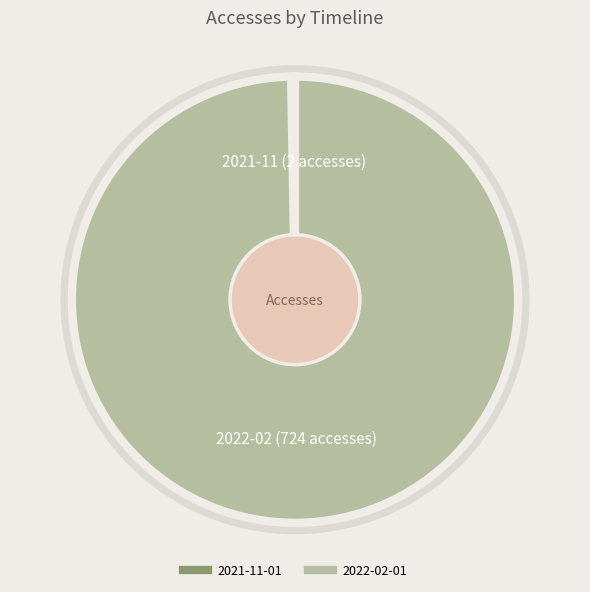

True or false: 2022-02-01 accounts for 89% of the total.

False